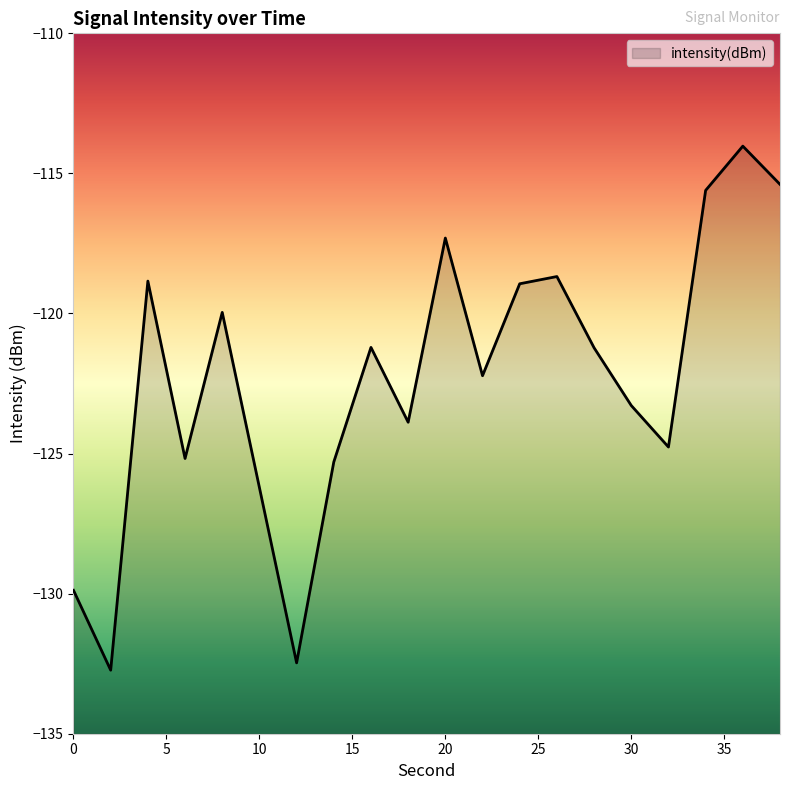

What is the value of the 9th point from the left?

-121.2